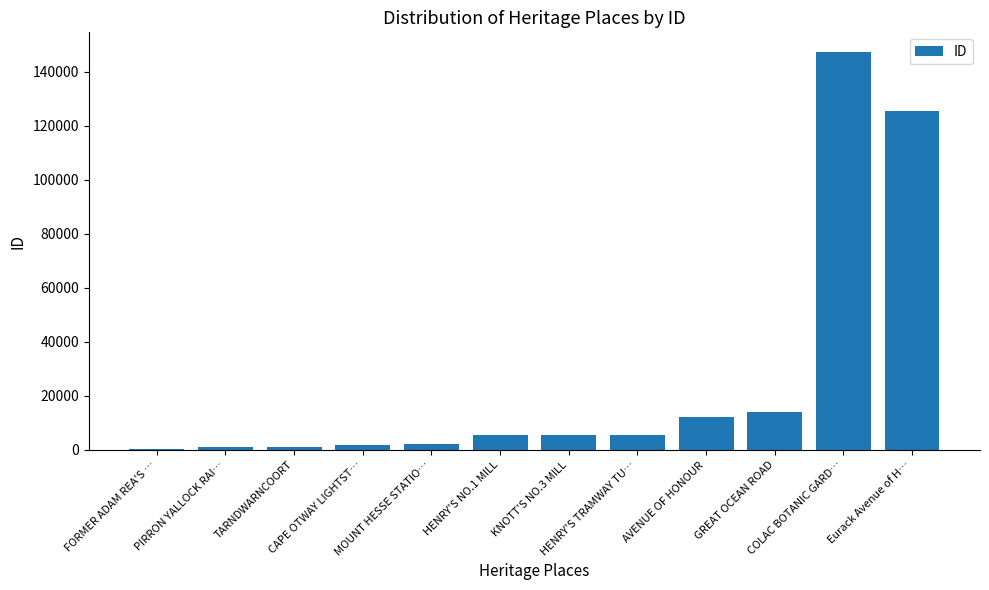

Are the bars horizontal?

No